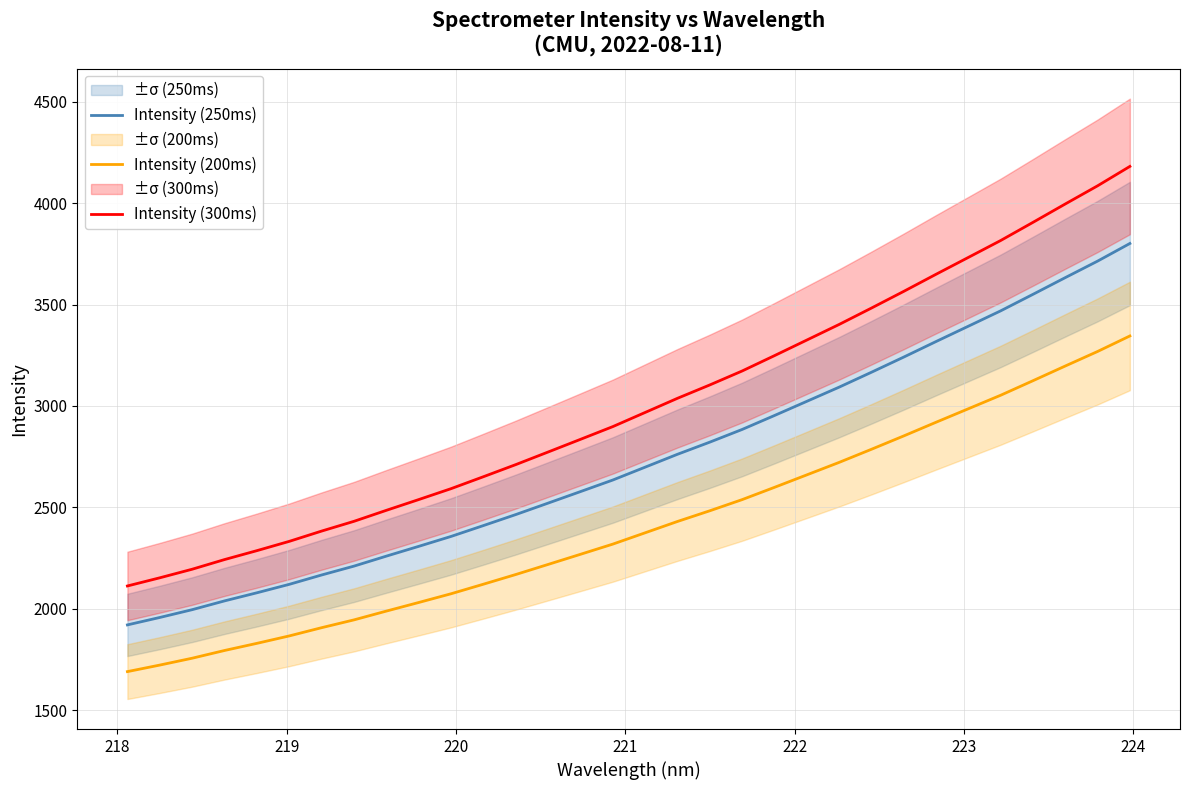

What is the maximum value for Intensity (250ms)?

3801.2